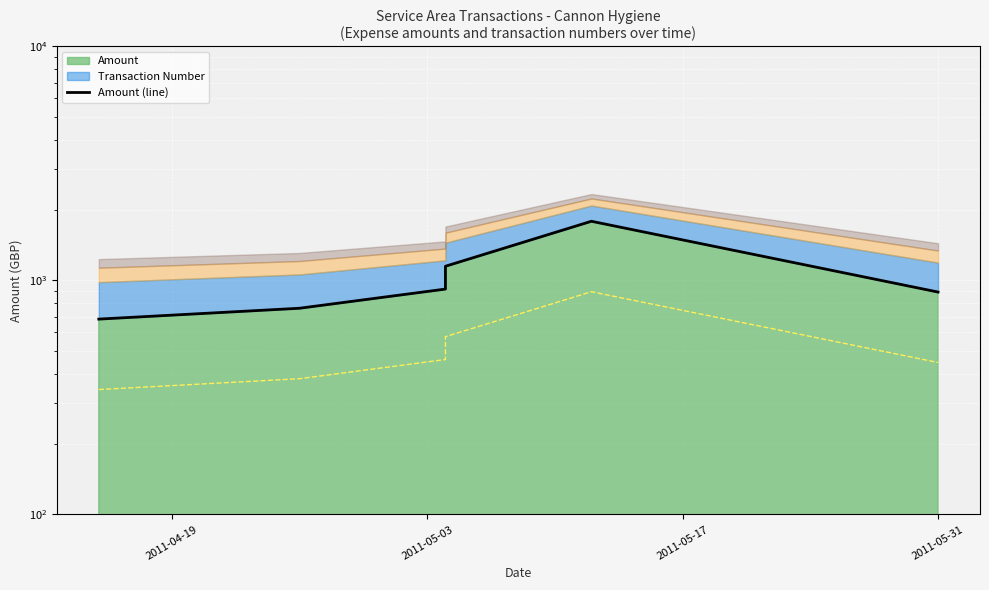

Which label corresponds to the smallest value in the chart?

2011-04-19